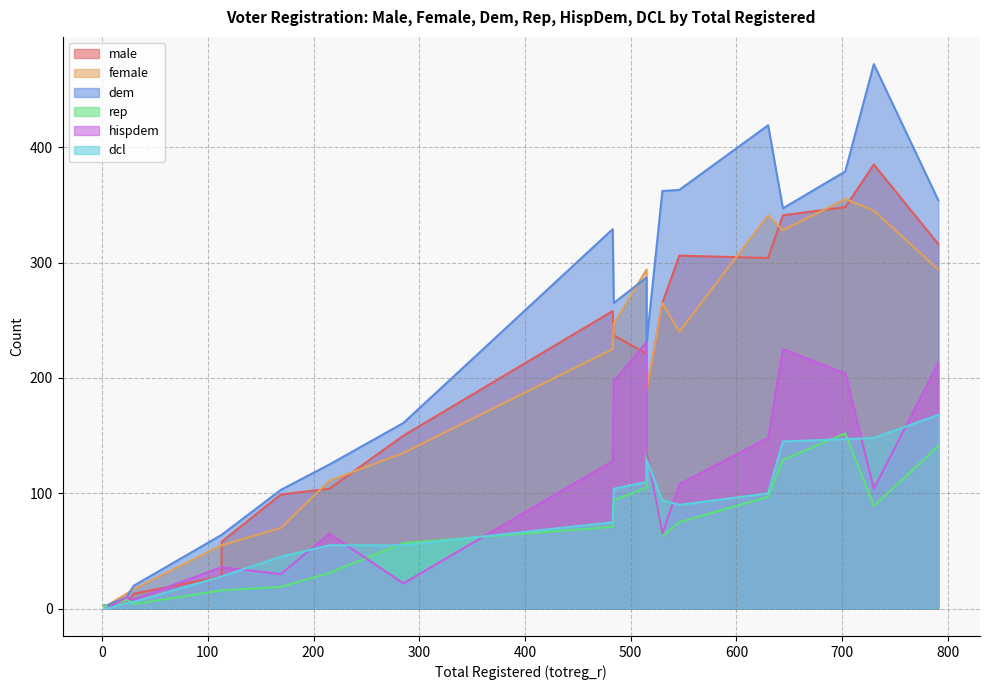

What is the difference between the highest and lowest values at 113?

48